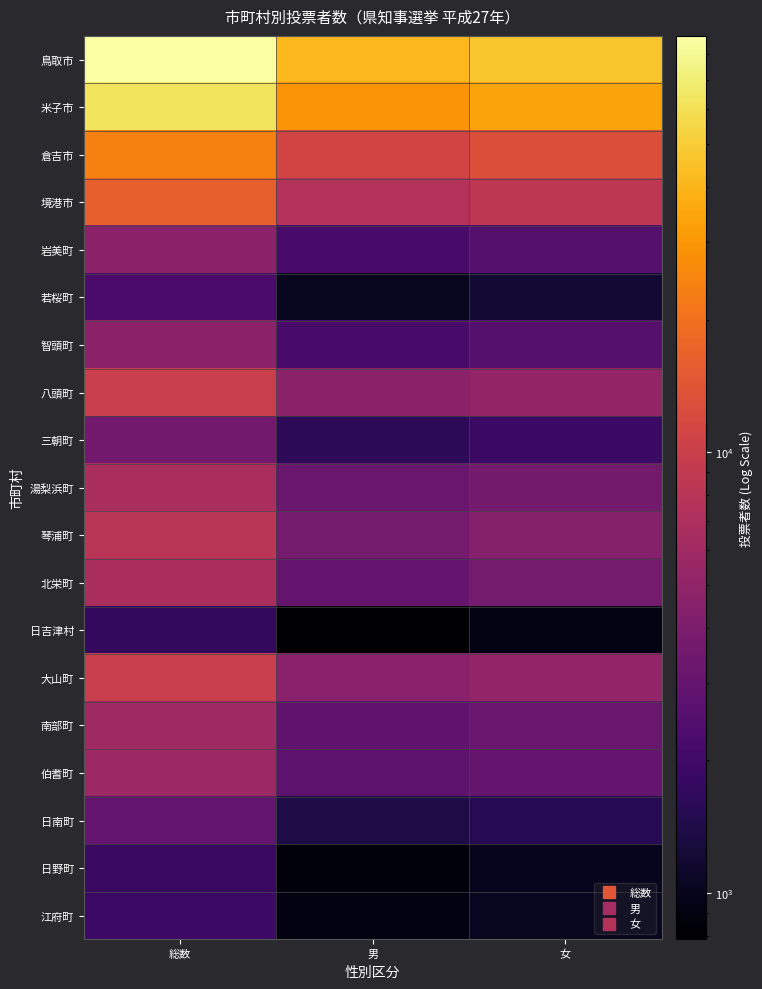

What is the total value across all series at 男?

124228